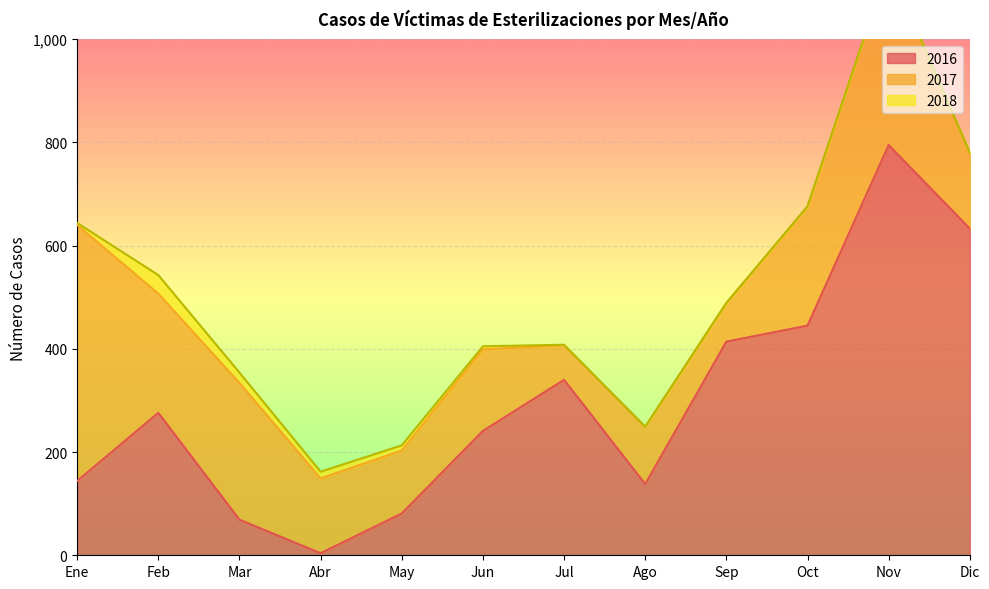

What is the difference between the highest and lowest values at Feb?

240